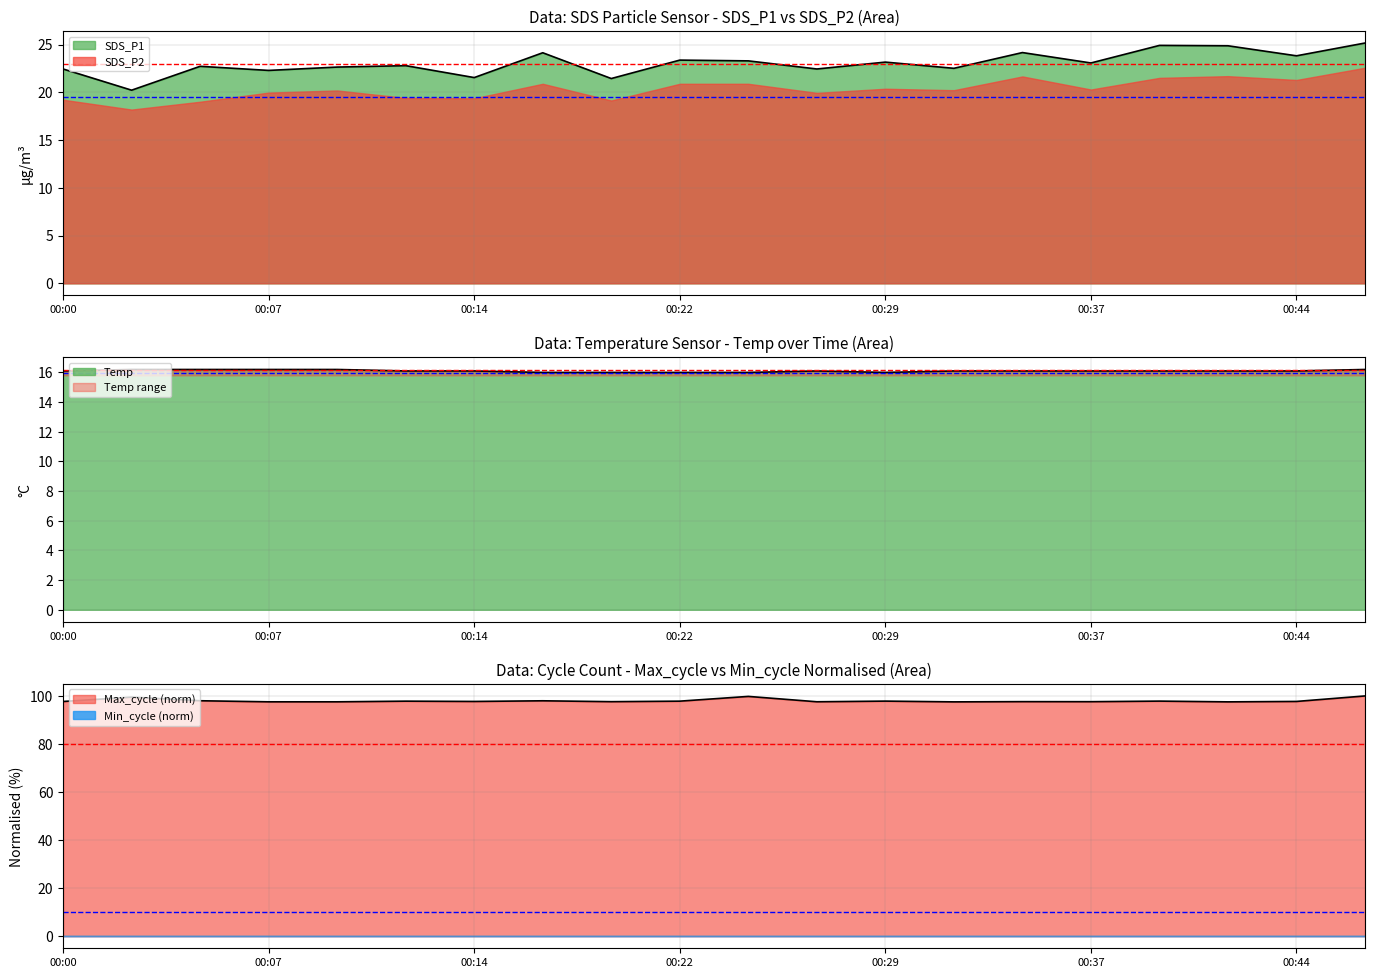

At which category does SDS_P1 reach its first local valley?

00:02